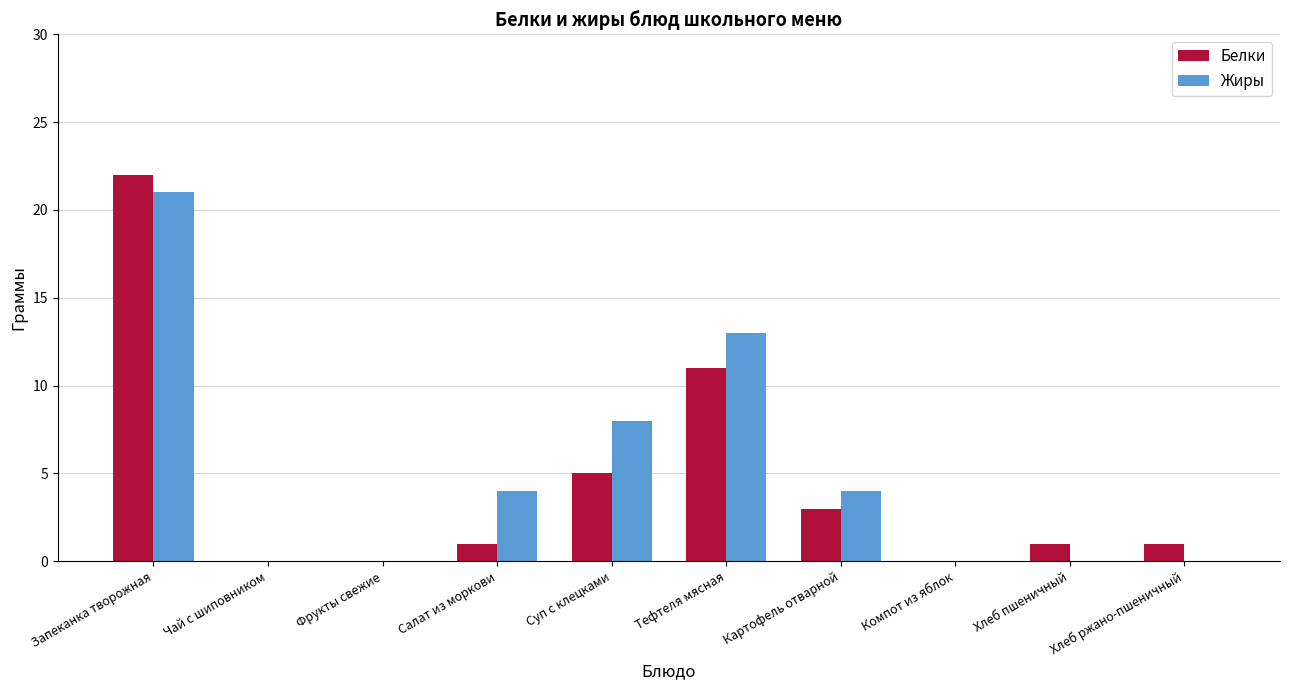

Reading right to left, transcribe all the data shown in this chart.

Белки: Хлеб ржано-пшеничный=1	Хлеб пшеничный=1	Компот из яблок=0	Картофель отварной=3	Тефтеля мясная=11	Суп с клецками=5	Салат из моркови=1	Фрукты свежие=0	Чай с шиповником=0	Запеканка творожная=22
Жиры: Хлеб ржано-пшеничный=0	Хлеб пшеничный=0	Компот из яблок=0	Картофель отварной=4	Тефтеля мясная=13	Суп с клецками=8	Салат из моркови=4	Фрукты свежие=0	Чай с шиповником=0	Запеканка творожная=21